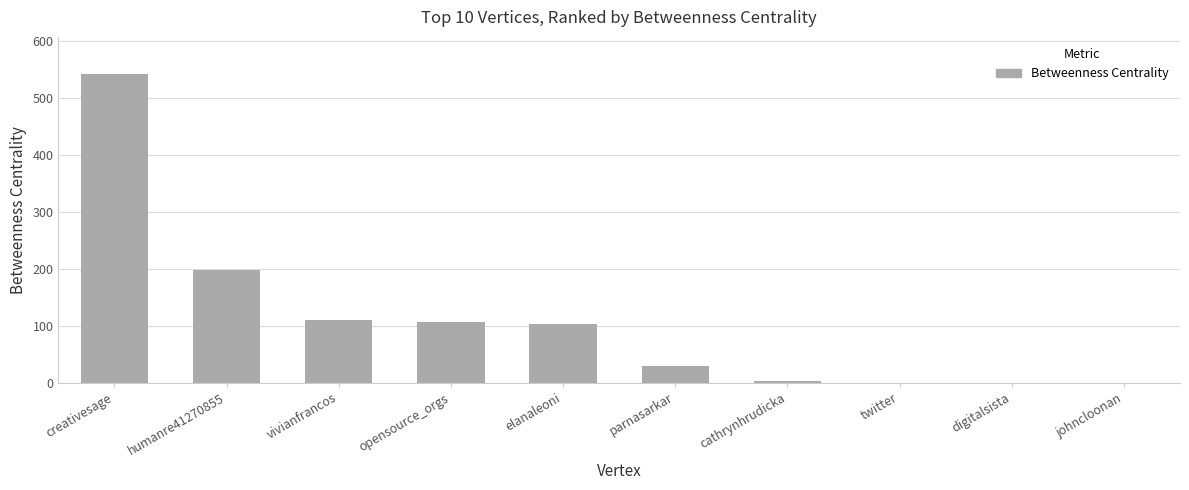

What is the approximate value at creativesage?

542.5